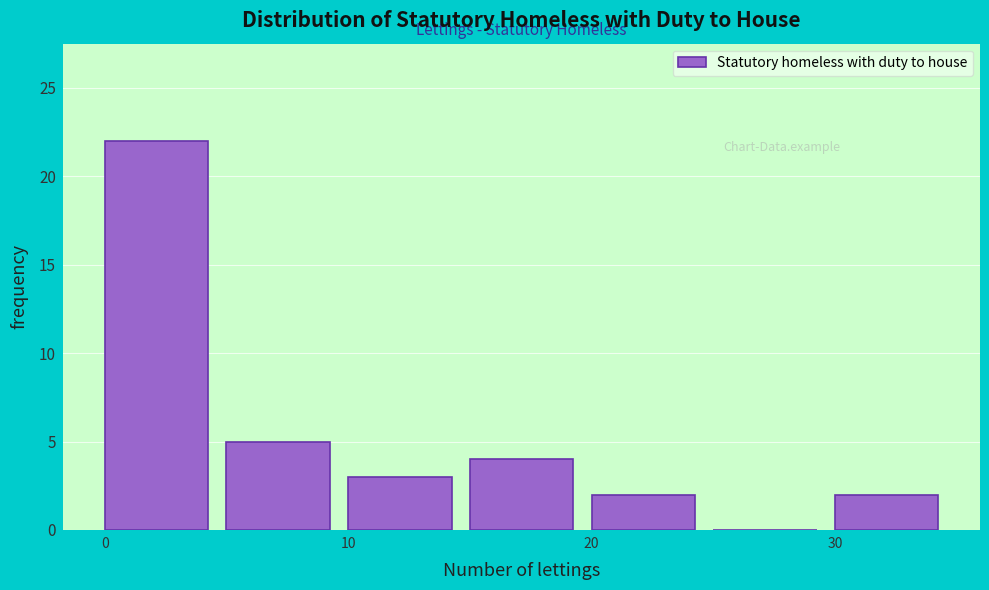

Reading left to right, transcribe this chart: for each bar, give the range it covers on the x-axis and its height. The values are not printed on the chart, so give them approximately, as read against the axis.

0 to 5: 22
5 to 10: 5
10 to 15: 3
15 to 20: 4
20 to 25: 2
25 to 30: 0
30 to 35: 2